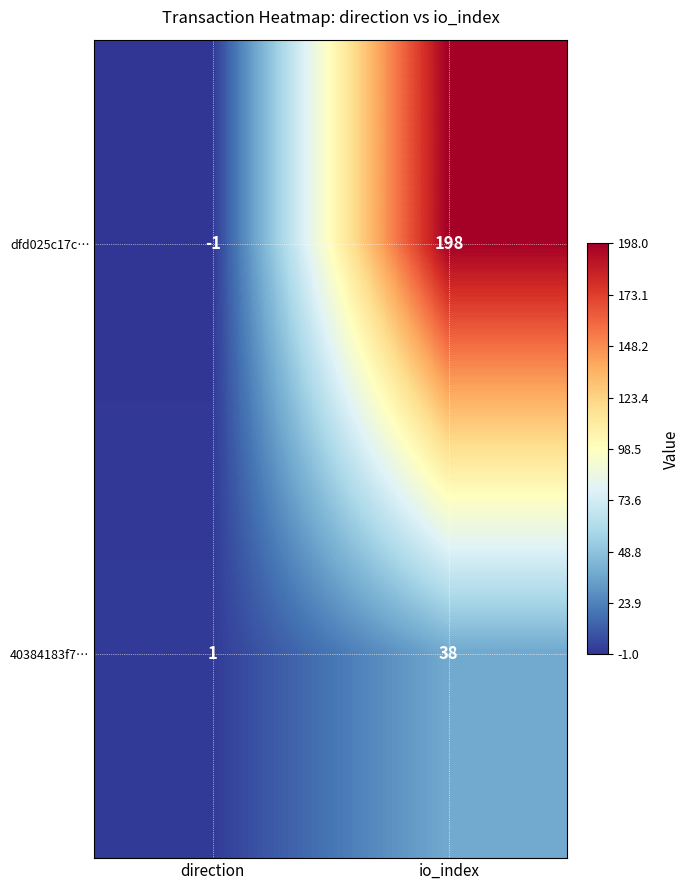

Rank the series at direction from highest to lowest value.

40384183f7…, dfd025c17c…